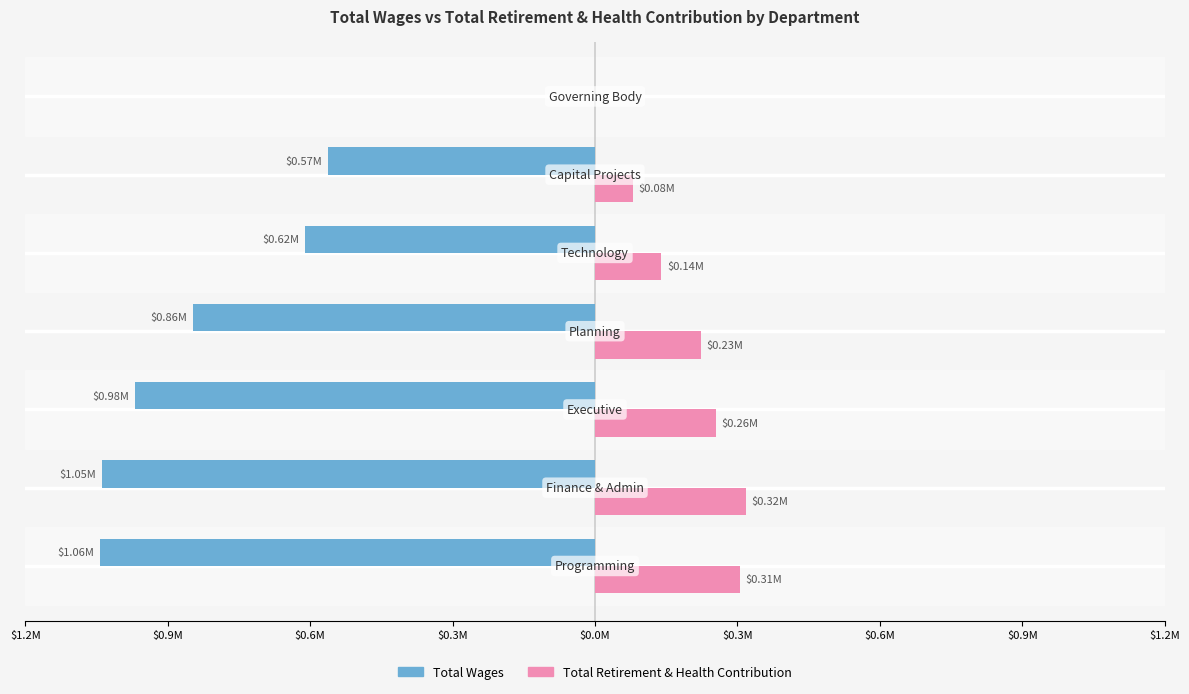

What are all the series names shown in the legend?

Total Wages, Total Retirement & Health Contribution